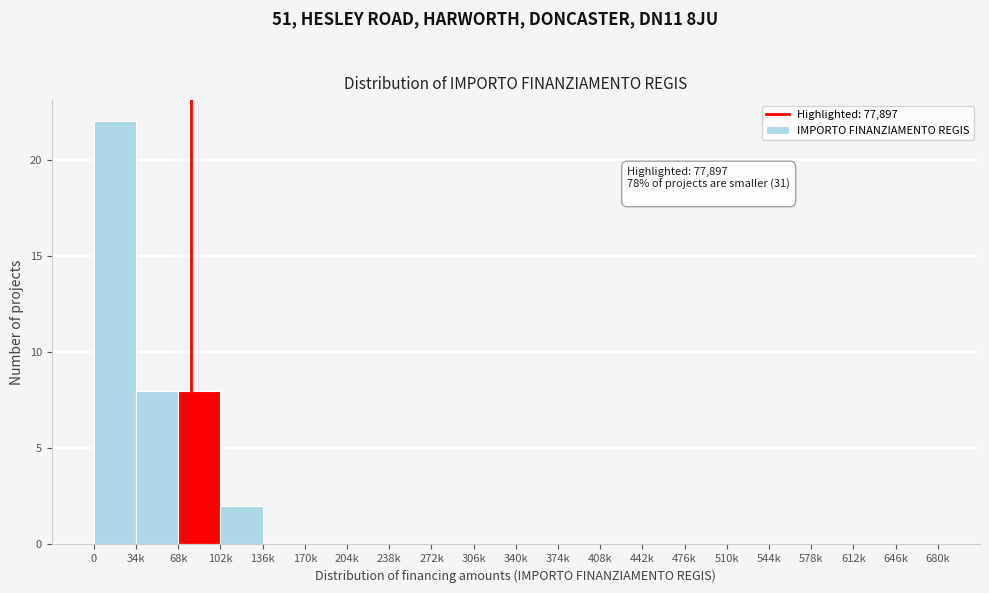

Reading left to right, list all the values displayed in this chart.

0=22	34k=8	68k=8	102k=2	136k=0	170k=0	204k=0	238k=0	272k=0	306k=0	340k=0	374k=0	408k=0	442k=0	476k=0	510k=0	544k=0	578k=0	612k=0	646k=0